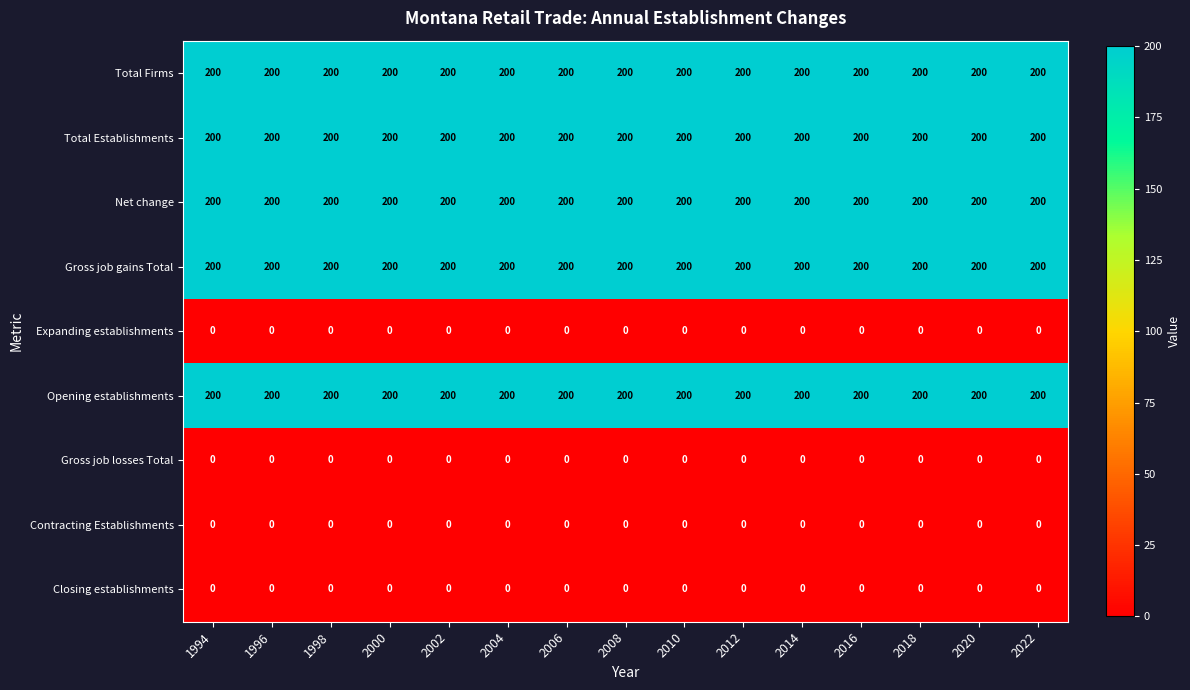

What is the maximum value shown in the chart?

200